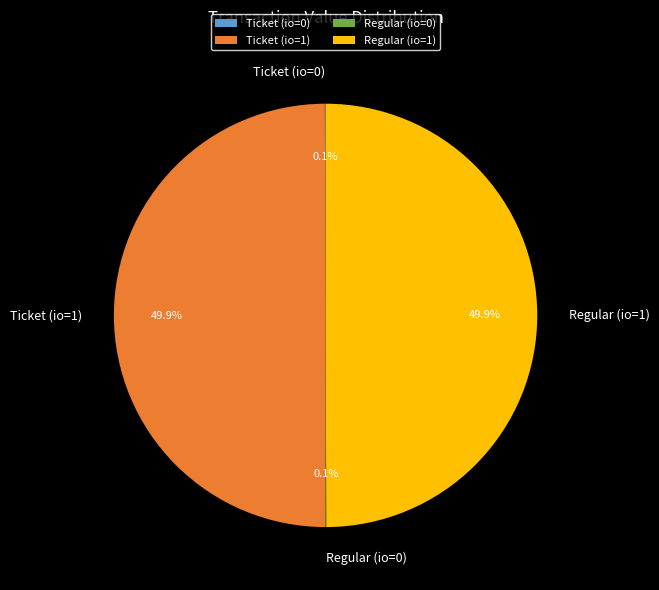

Approximately how many times larger is the value at Ticket (io=1) compared to Regular (io=1)?

1.0